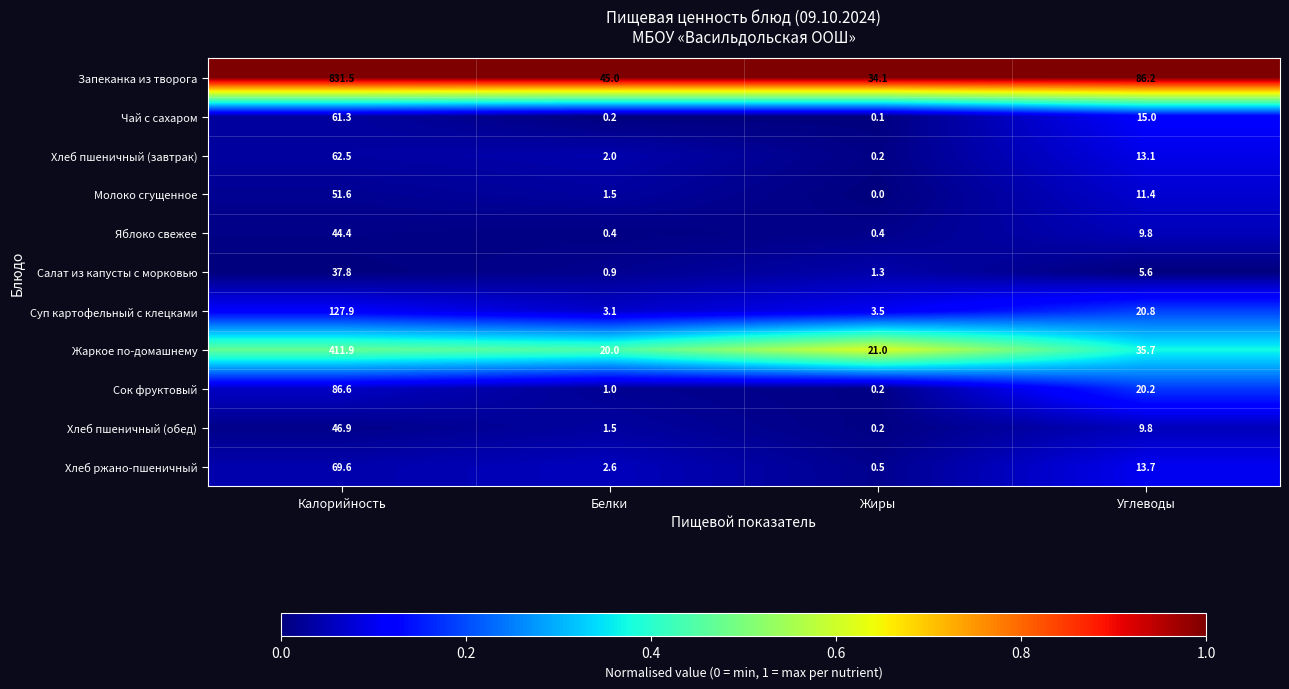

What is the maximum value shown in the chart?

831.5